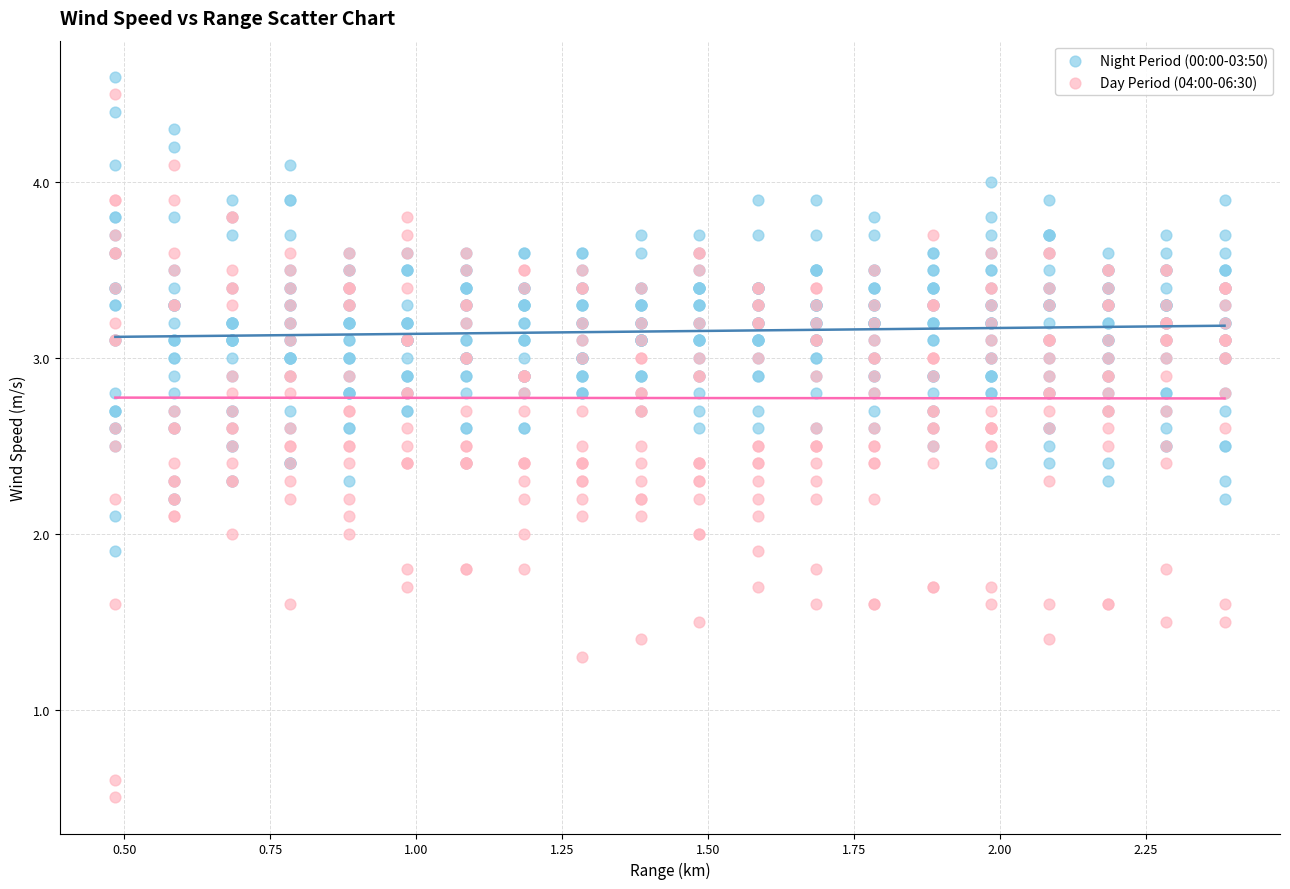

Which series has the largest Y range (max minus min)?

Day Period (04:00-06:30)